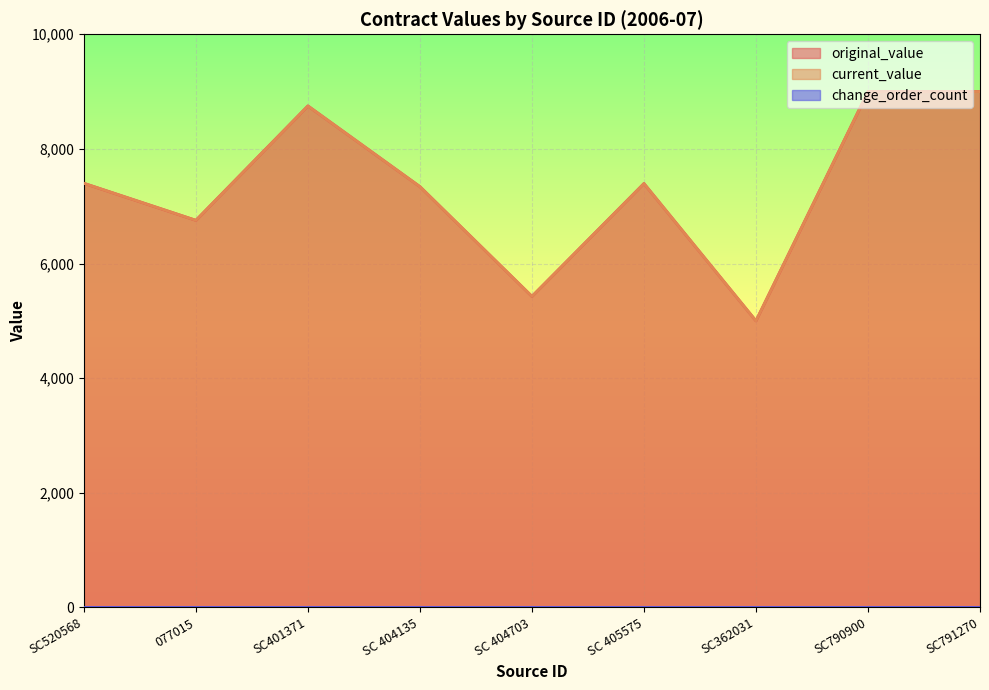

Which series has the largest total across all categories?

original_value